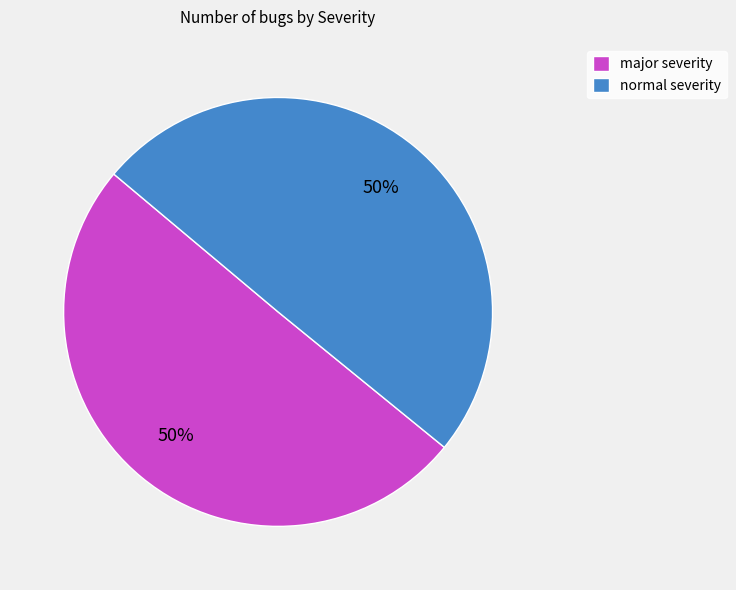

The normal severity slice represents 60% of the pie. True or false?

False